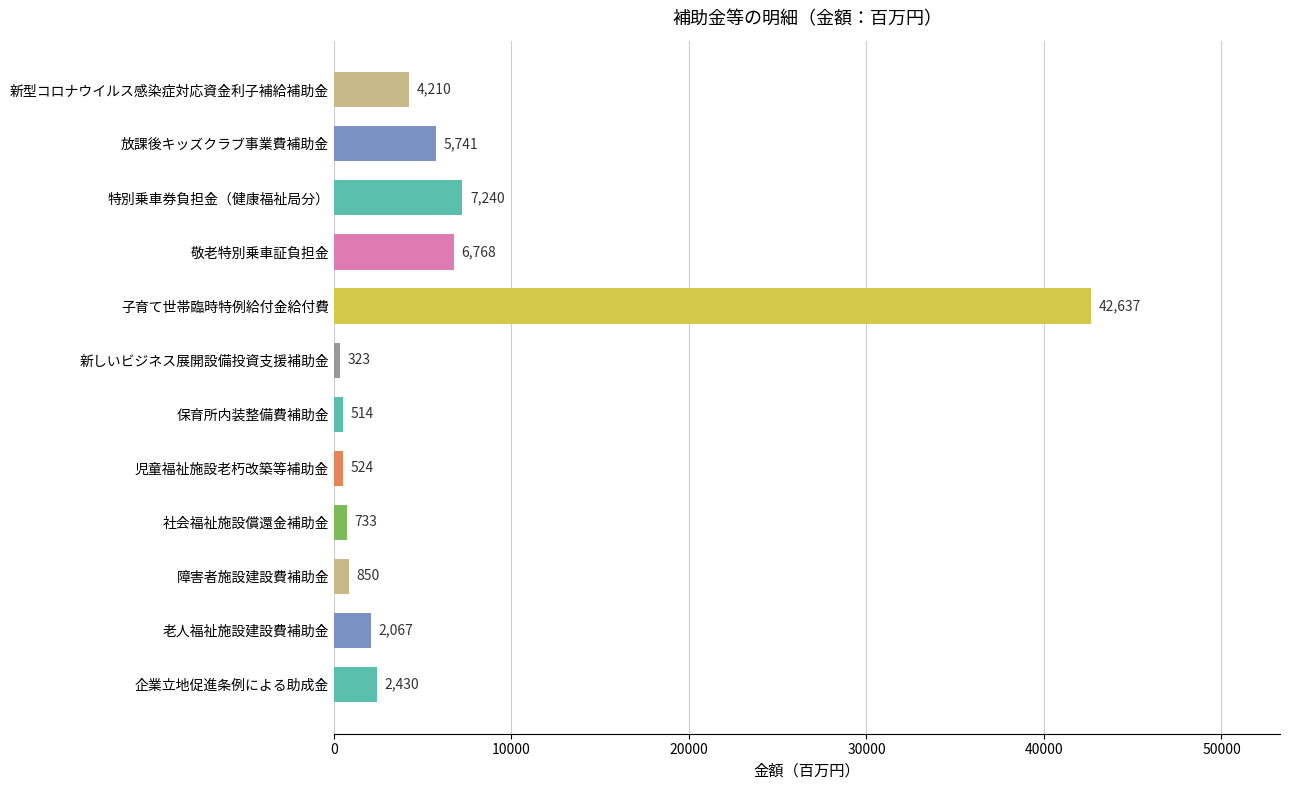

What is the ratio of the value at 老人福祉施設建設費補助金 to the value at 放課後キッズクラブ事業費補助金?

0.4